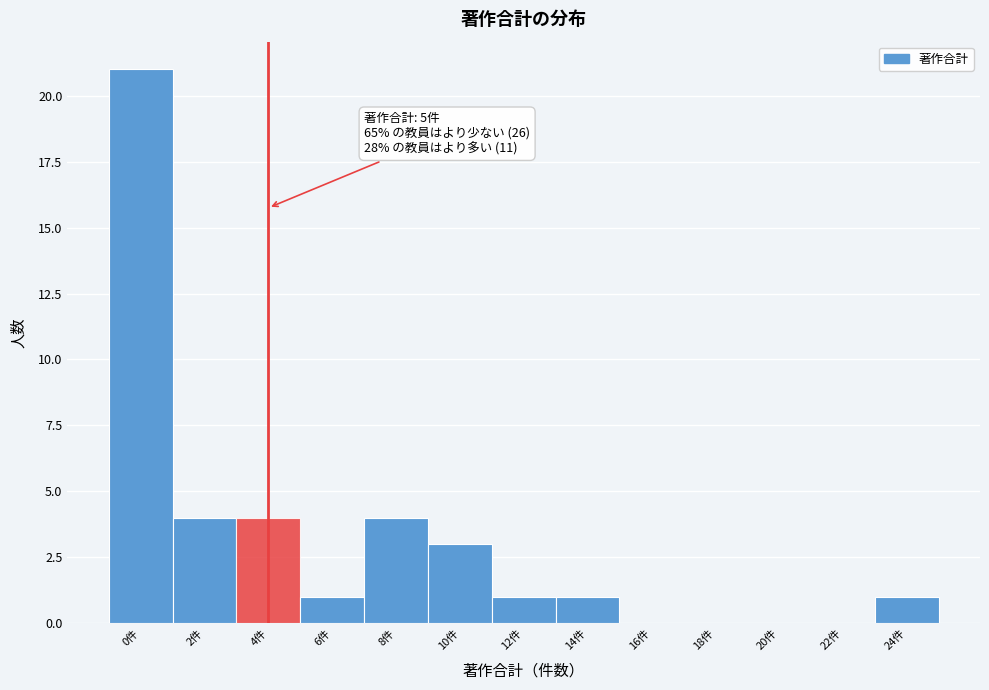

Reading right to left, what are all the values shown in this chart?

24件=1	22件=0	20件=0	18件=0	16件=0	14件=1	12件=1	10件=3	8件=4	6件=1	4件=4	2件=4	0件=21